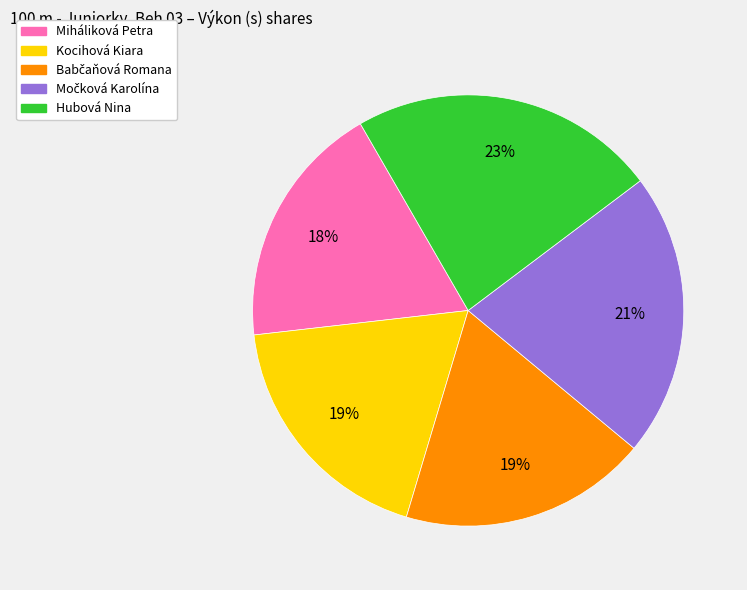

Is it true that Miháliková Petra is 18% of the pie?

True